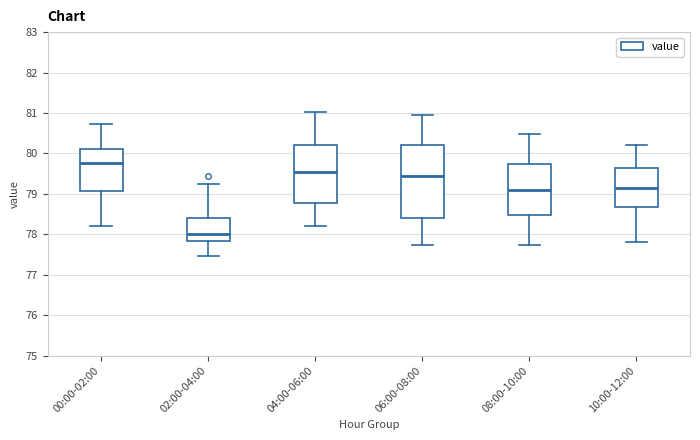

Reading left to right, read every box against the y-axis: the position of its median line, the range the box covers, and the ends of its whiskers. The values are not printed on the chart, so give them approximately, as read against the axis.

00:00-02:00: median 79.8, box 79.1 to 80.1, whiskers 78.2 to 80.7
02:00-04:00: median 78.0, box 77.8 to 78.4, whiskers 77.5 to 79.3
04:00-06:00: median 79.5, box 78.8 to 80.2, whiskers 78.2 to 81.0
06:00-08:00: median 79.4, box 78.4 to 80.2, whiskers 77.7 to 81.0
08:00-10:00: median 79.1, box 78.5 to 79.7, whiskers 77.7 to 80.5
10:00-12:00: median 79.2, box 78.7 to 79.6, whiskers 77.8 to 80.2